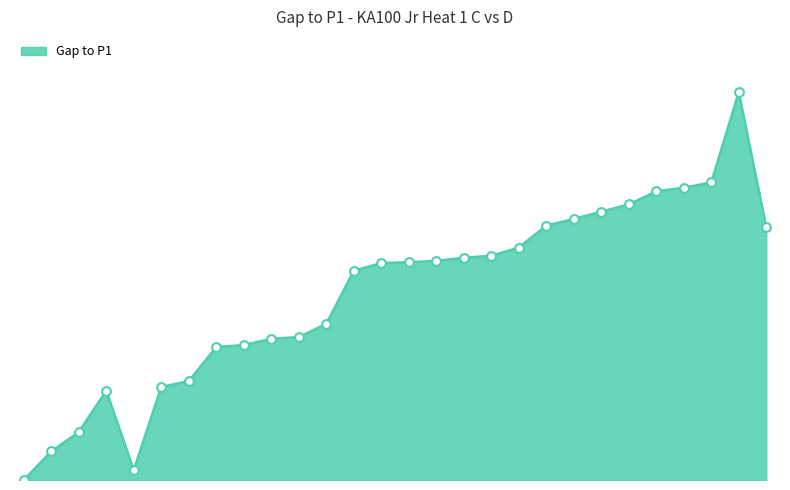

Does the chart have visible grid lines?

No